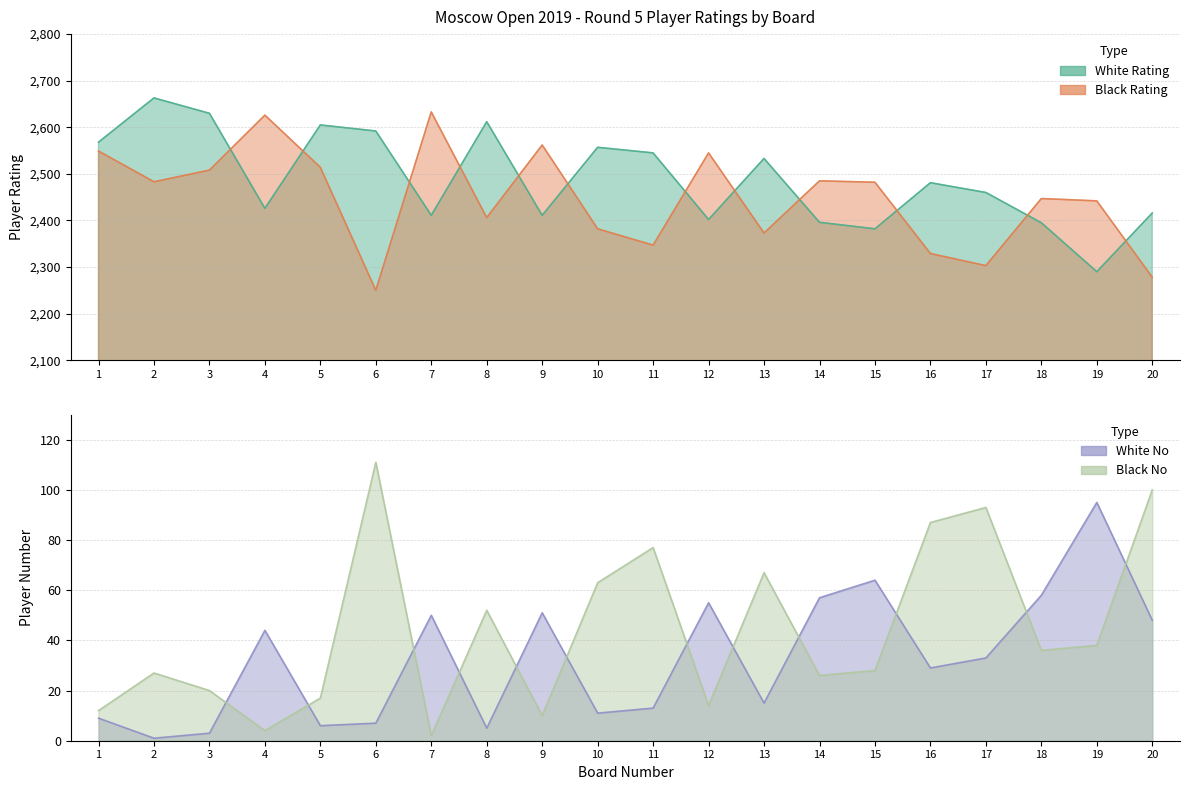

What are all the series names shown in the legend?

White Rating, Black Rating, White No, Black No